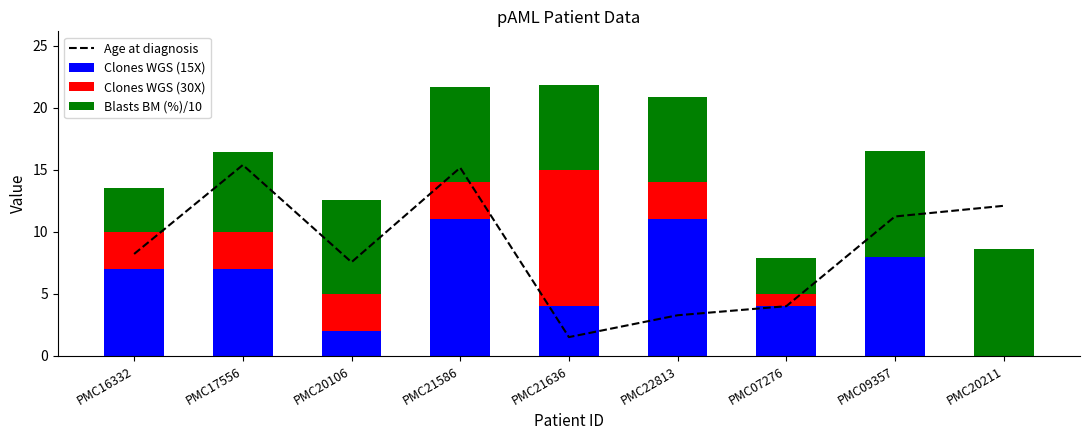

What are all the series names shown in the legend?

Age at diagnosis, Clones WGS (15X), Clones WGS (30X), Blasts BM (%)/10